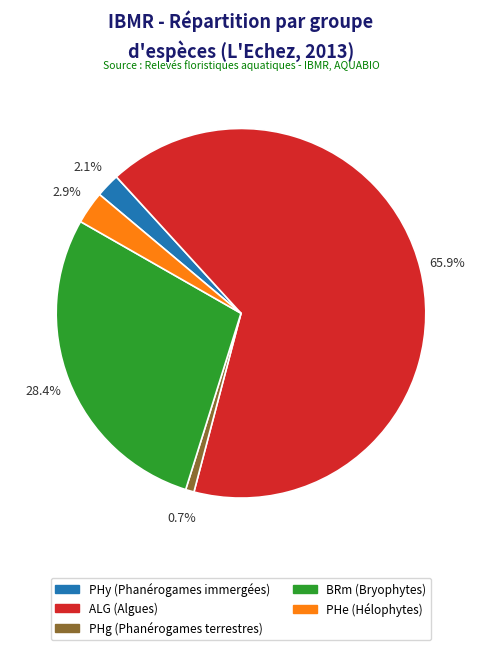

How many segments does this pie chart have?

5